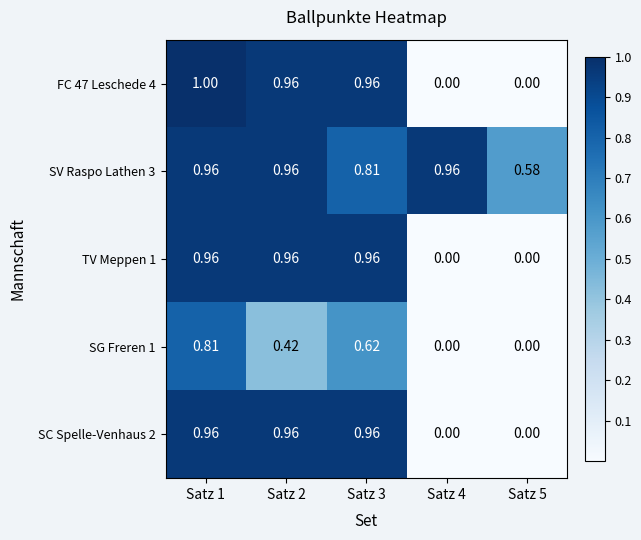

Is the value of SV Raspo Lathen 3 at Satz 1 greater than the value of SC Spelle-Venhaus 2 at Satz 4?

Yes